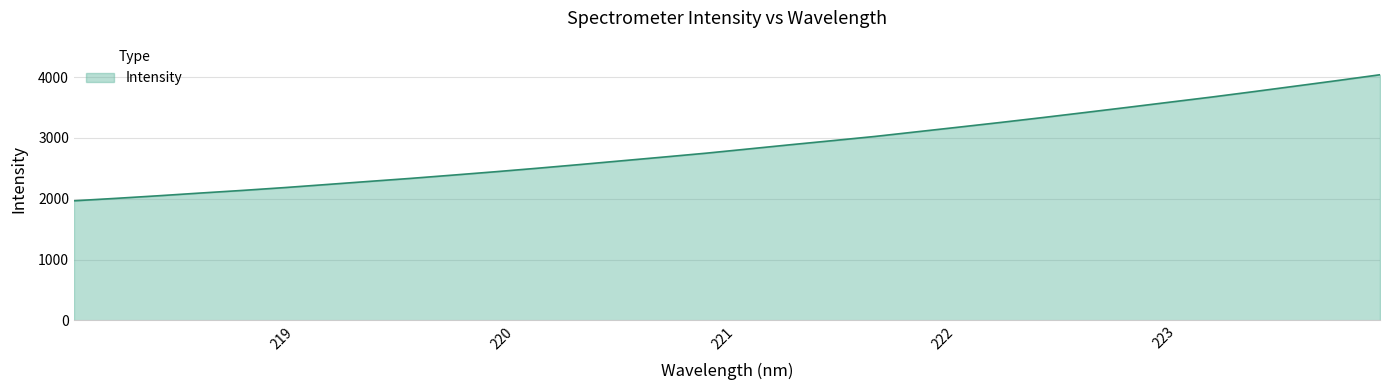

What is the greatest value displayed?

4037.7